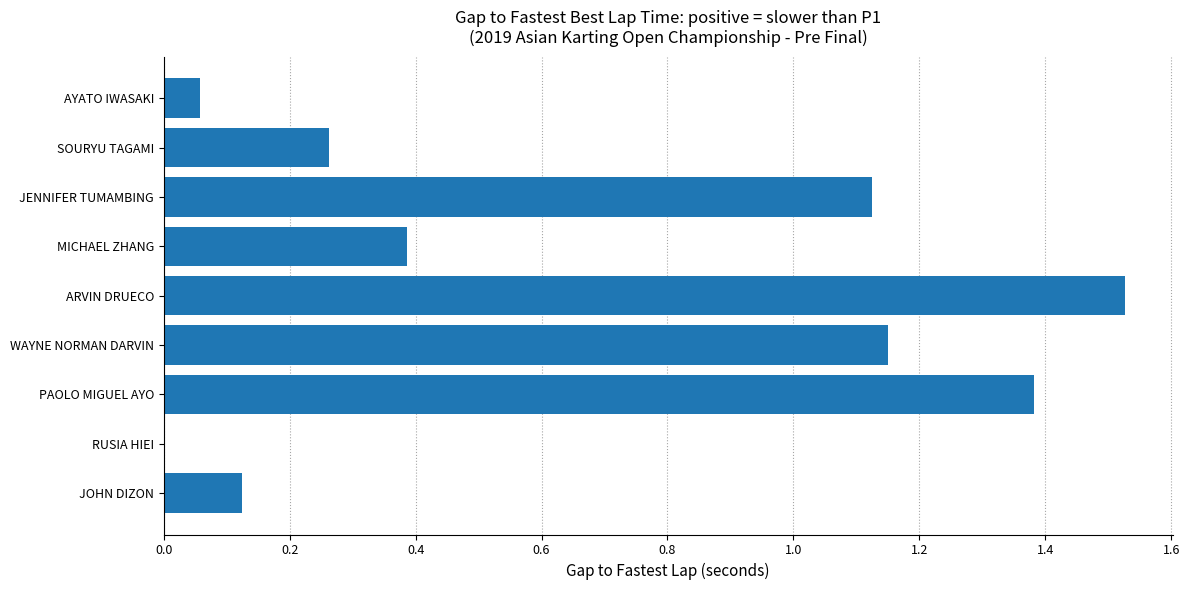

What is the sum of all values?

6.0